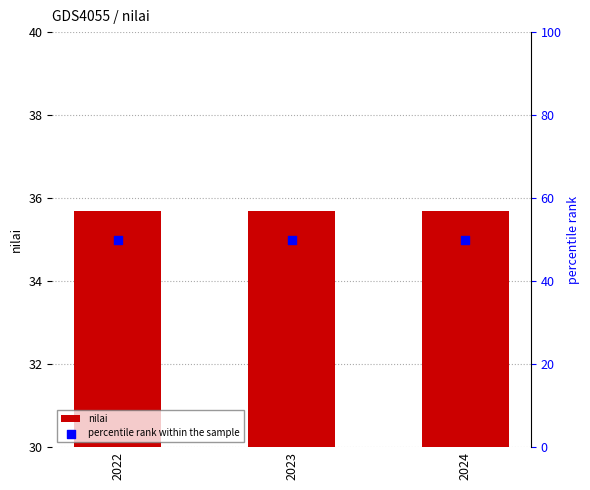

Which series has the largest total across all categories?

percentile rank within the sample